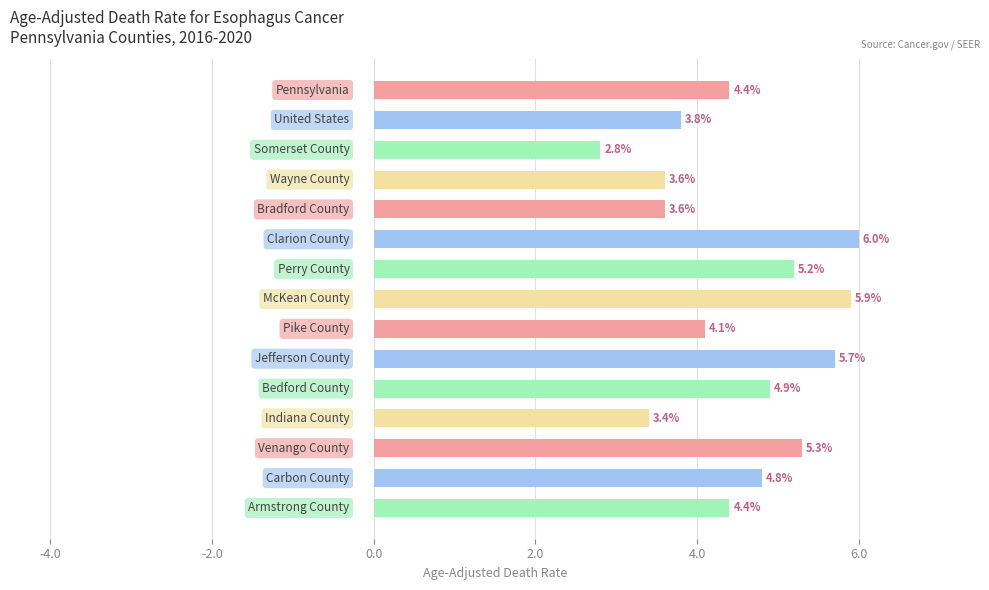

What is the greatest value displayed?

6.0